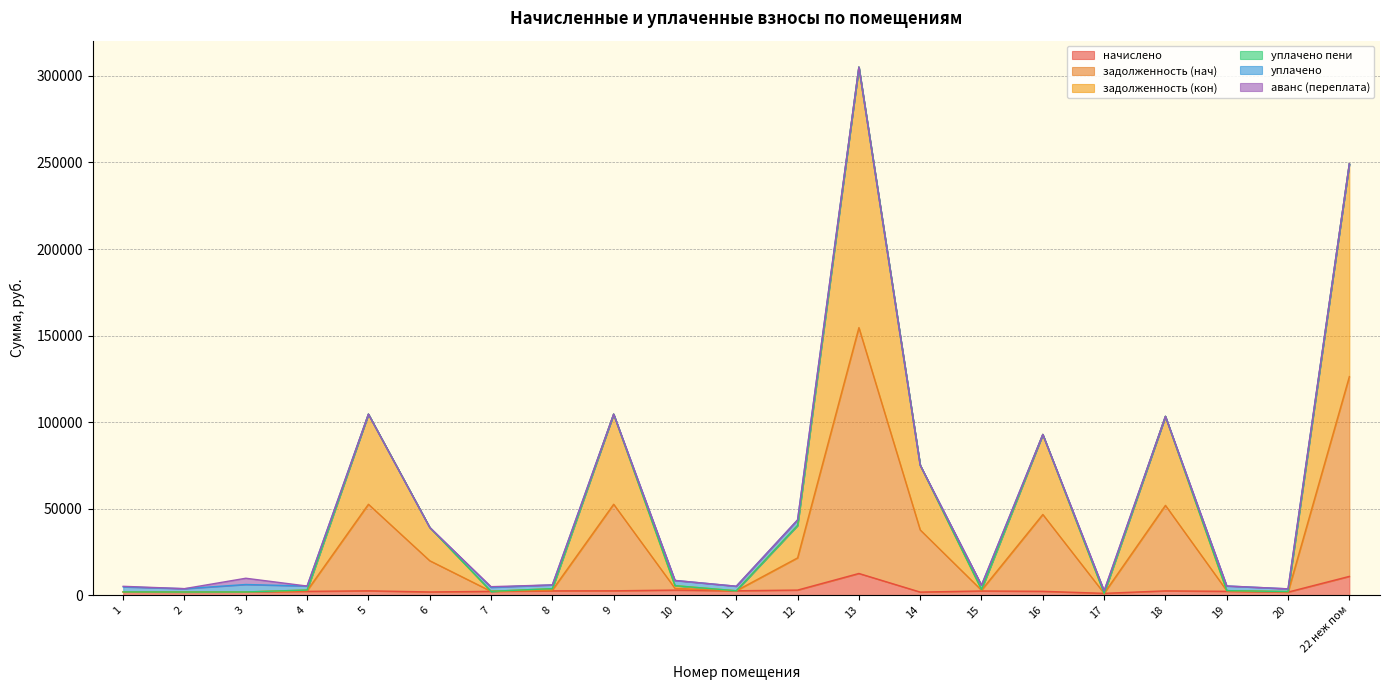

What is the maximum value for задолженность (кон)?

305093.7